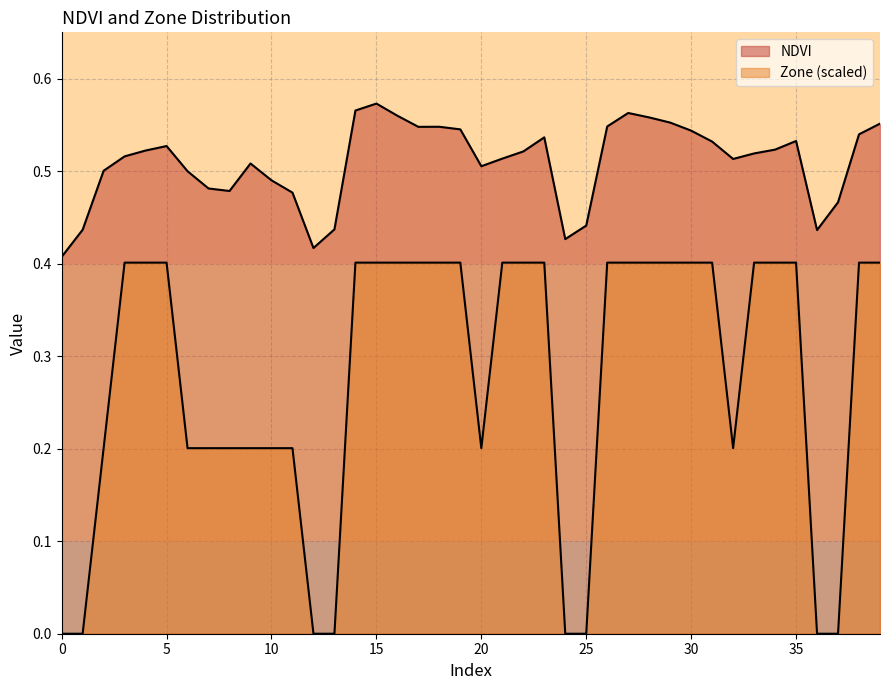

What is the difference between the maximum and minimum values in the Zone series?

0.4